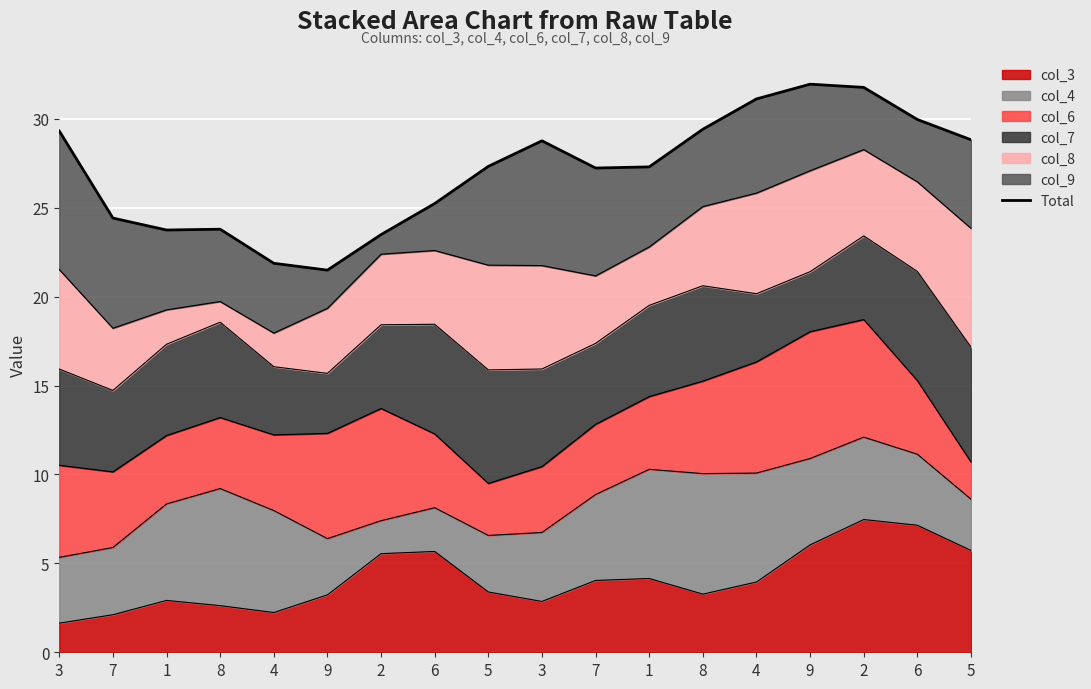

What is the greatest value displayed?

31.9